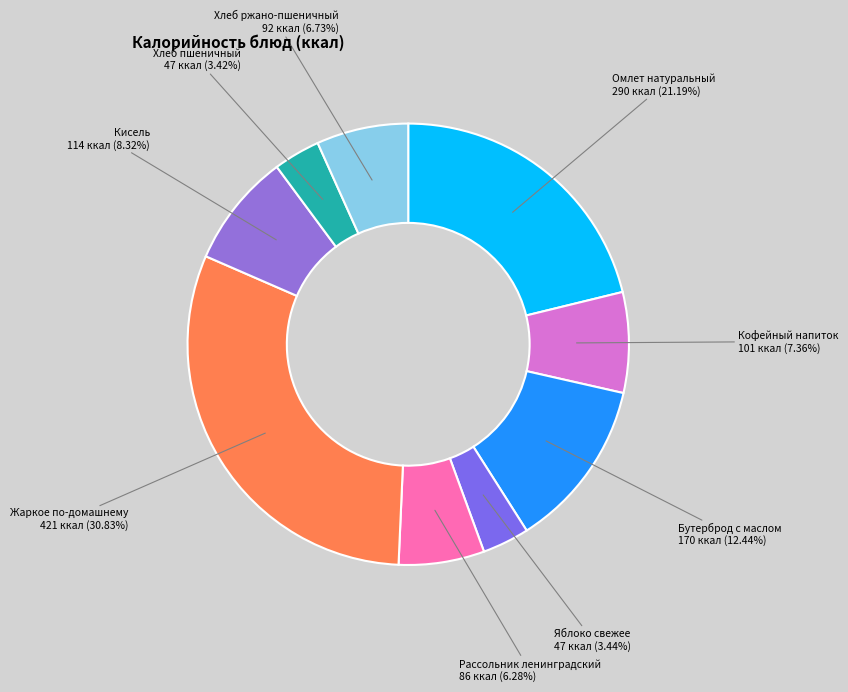

How many segments does this pie chart have?

9